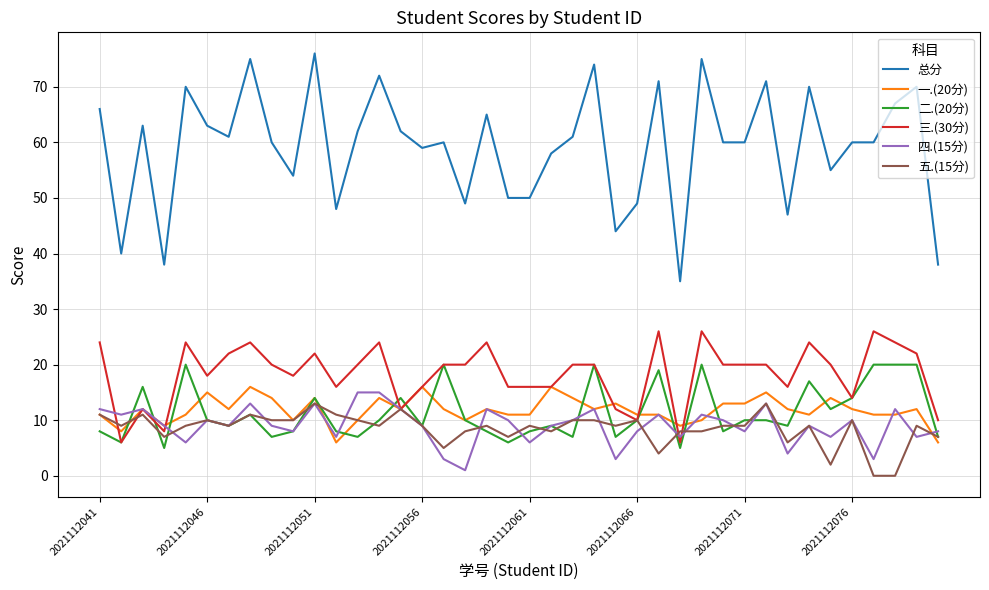

True or false: 总分 and 二.(20分) intersect in this chart.

False